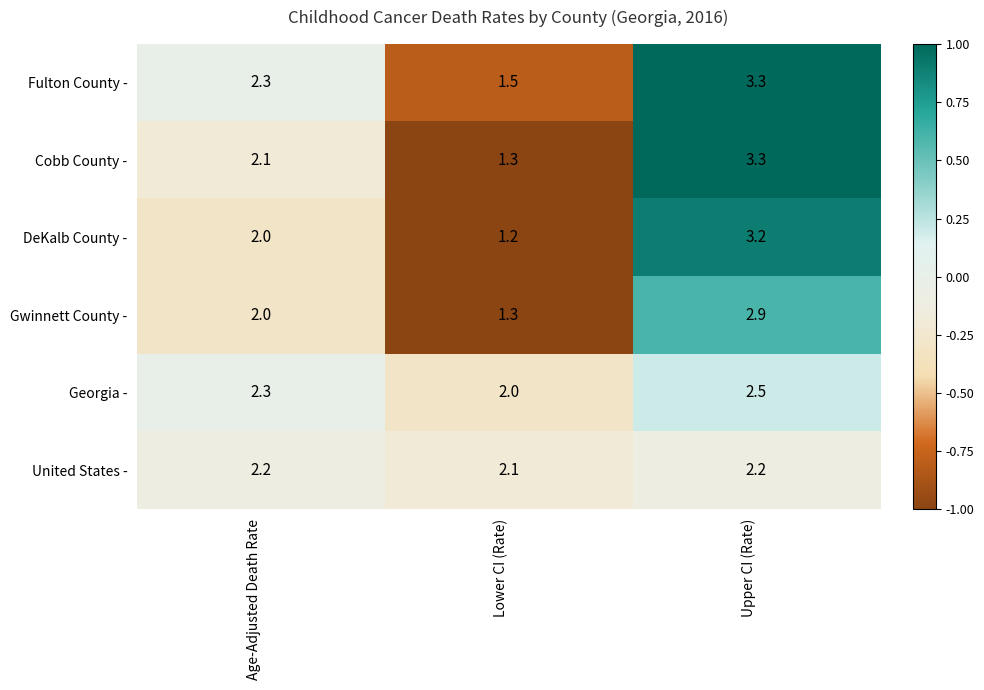

True or false: United States - has a value of 2.1 at Lower CI (Rate).

True